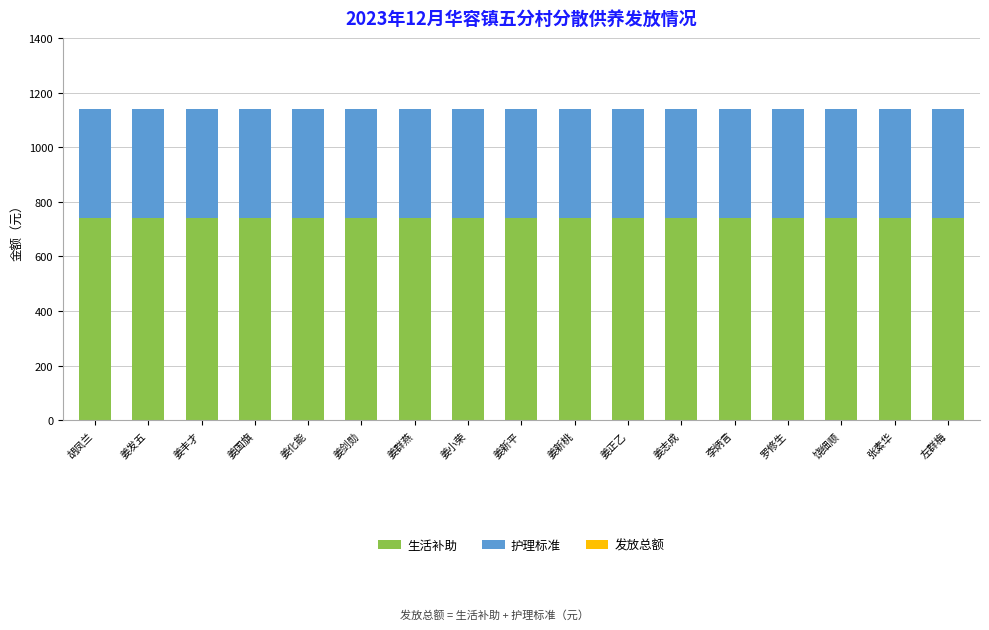

What is the approximate value of 生活补助 at 张素华?

741